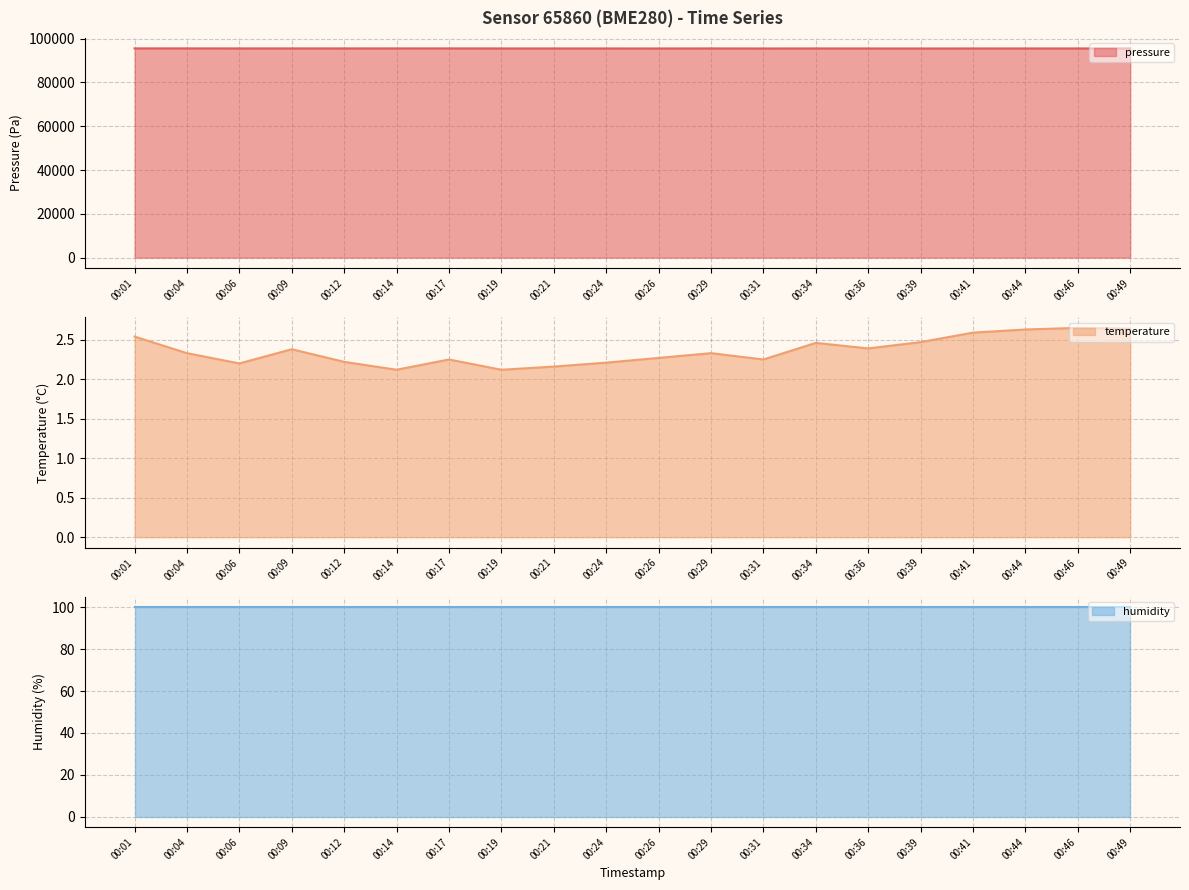

How many lines are shown in the chart?

3